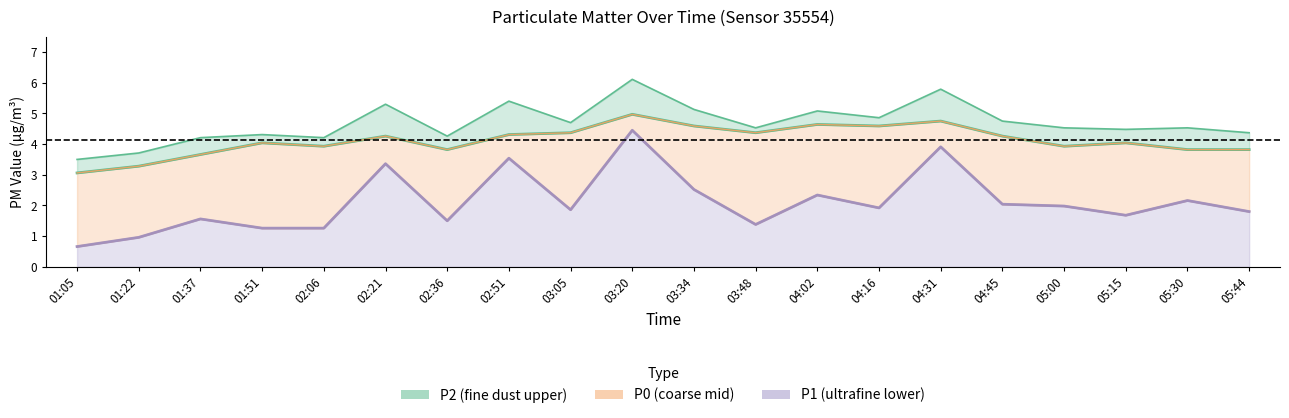

What is the sum of the P1 values at 01:05 and 05:44?

2.5